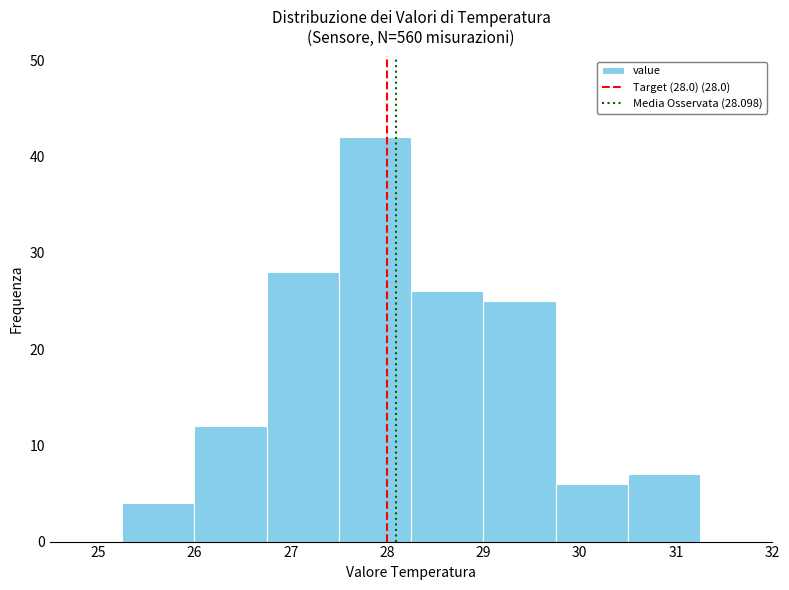

Over which range of the x-axis is the bar tallest?

27.50 to 28.25